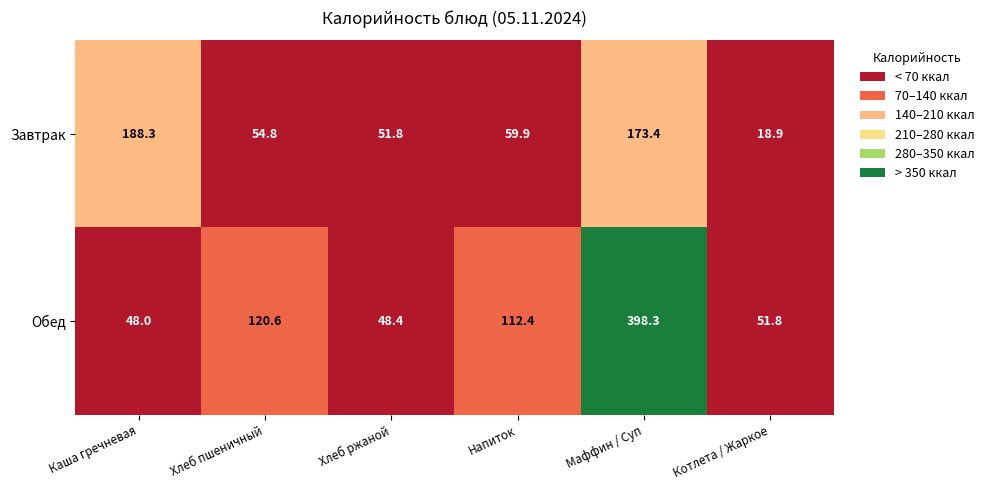

Rank the series by their average value, from highest to lowest.

Обед, Завтрак